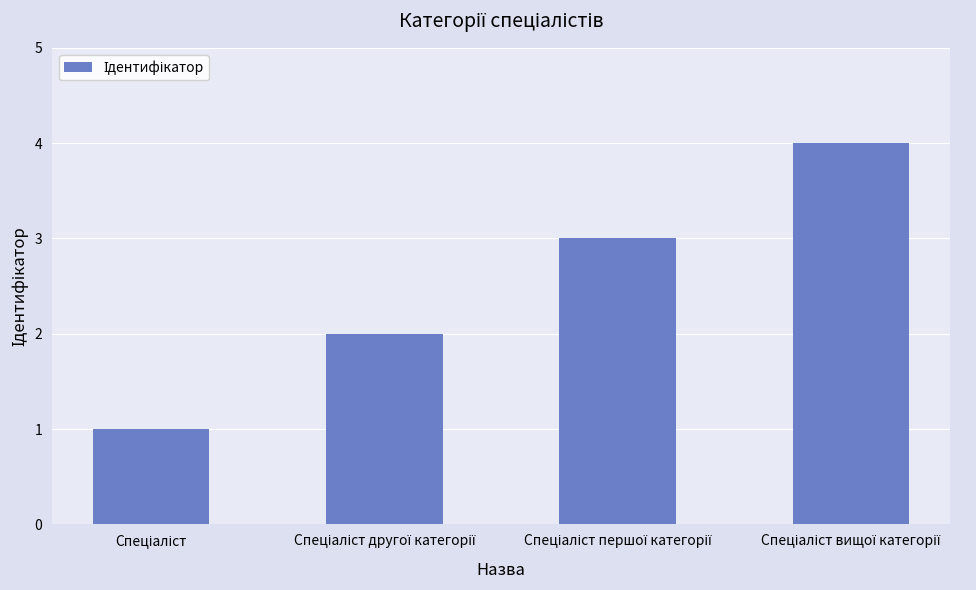

What is the greatest value displayed?

4